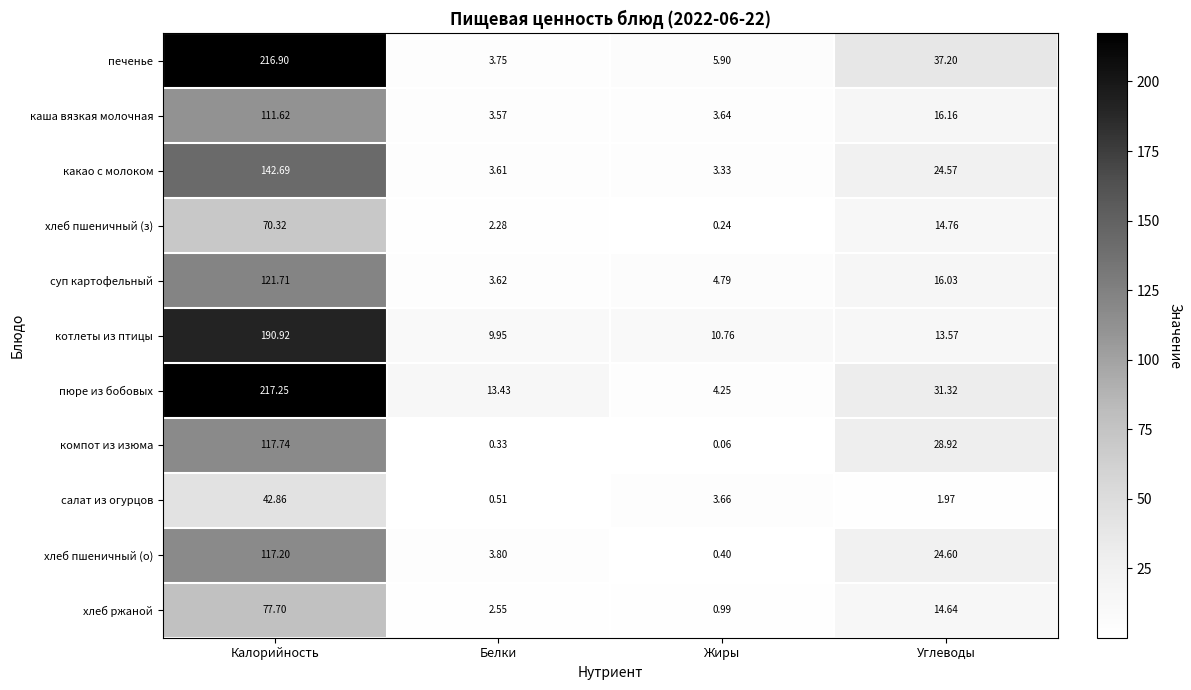

At which category is the sum across all series the highest?

Калорийность